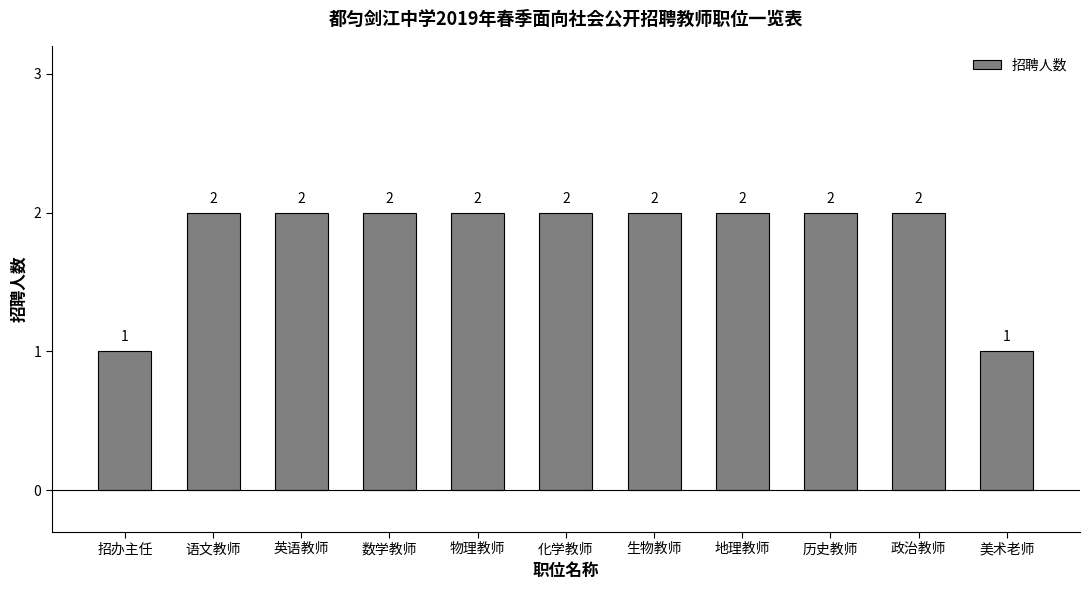

What is the sum of all values?

20